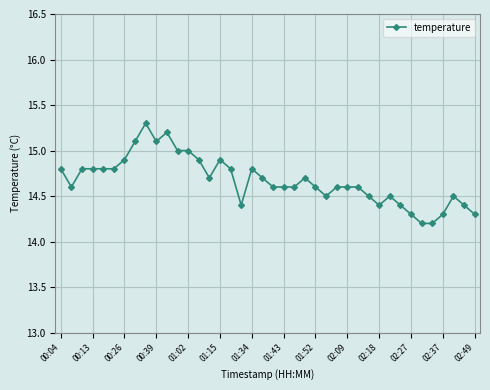

What is the value of the 1st point from the left?

14.8